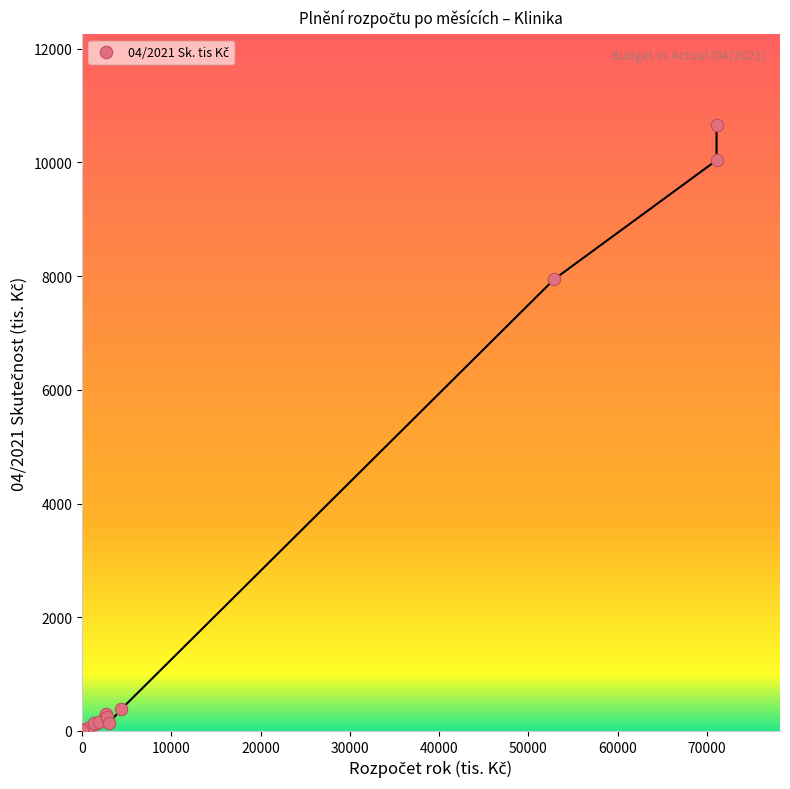

What Y value in the scatter plot is closest to 5326?

7944.8